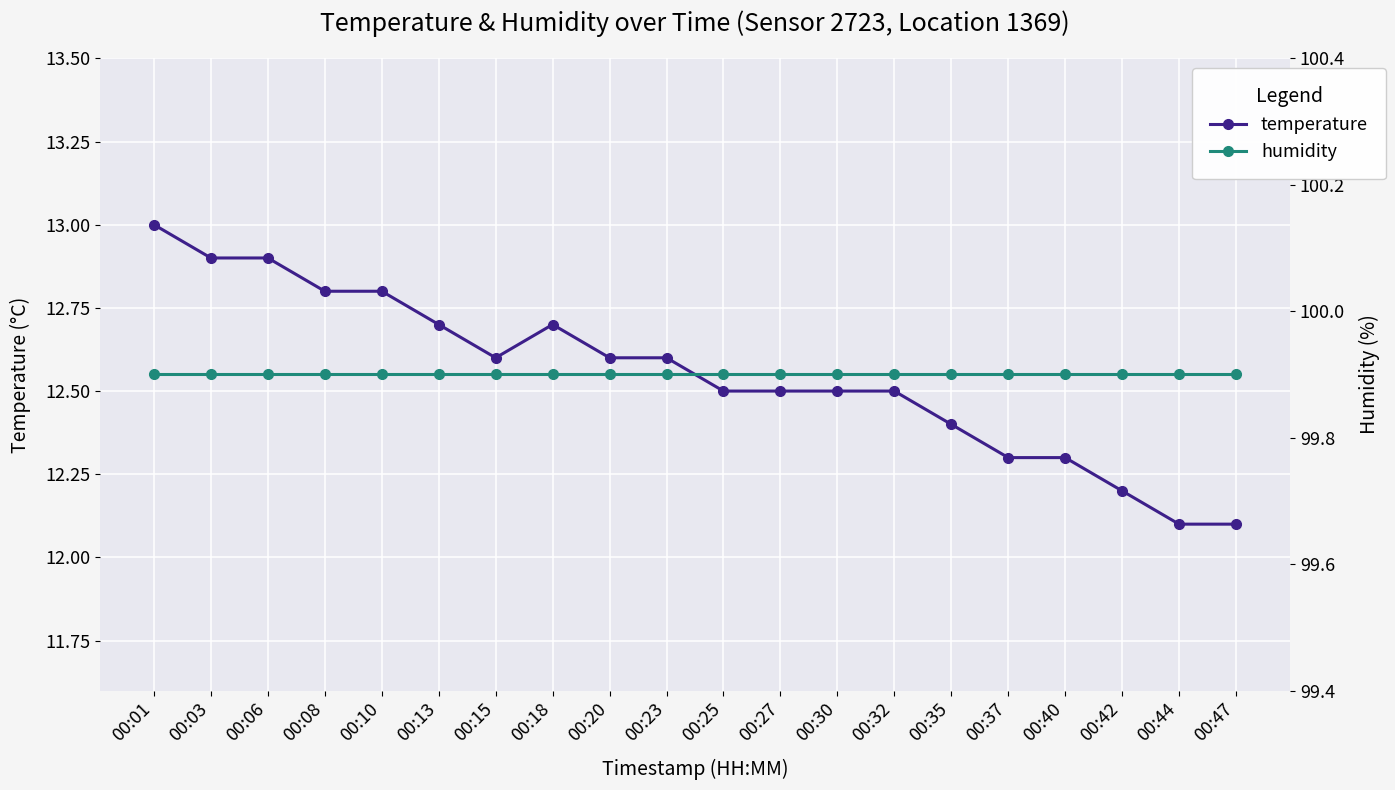

Which category has the highest value in the temperature series?

00:01